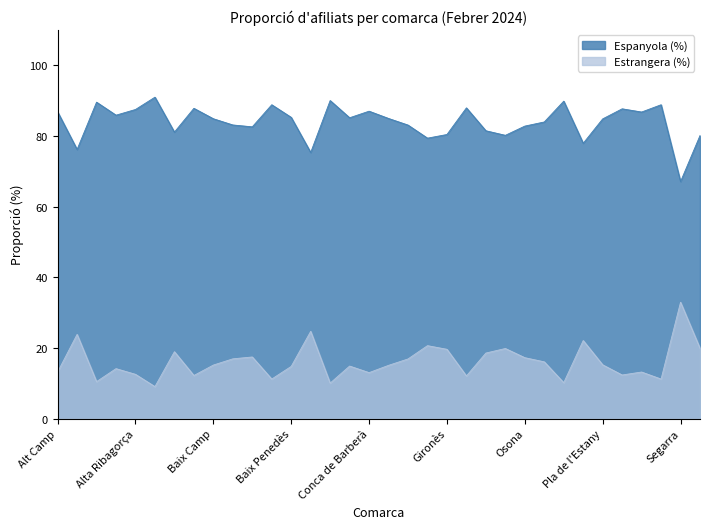

Which series has the largest range (max minus min)?

Espanyola (%)